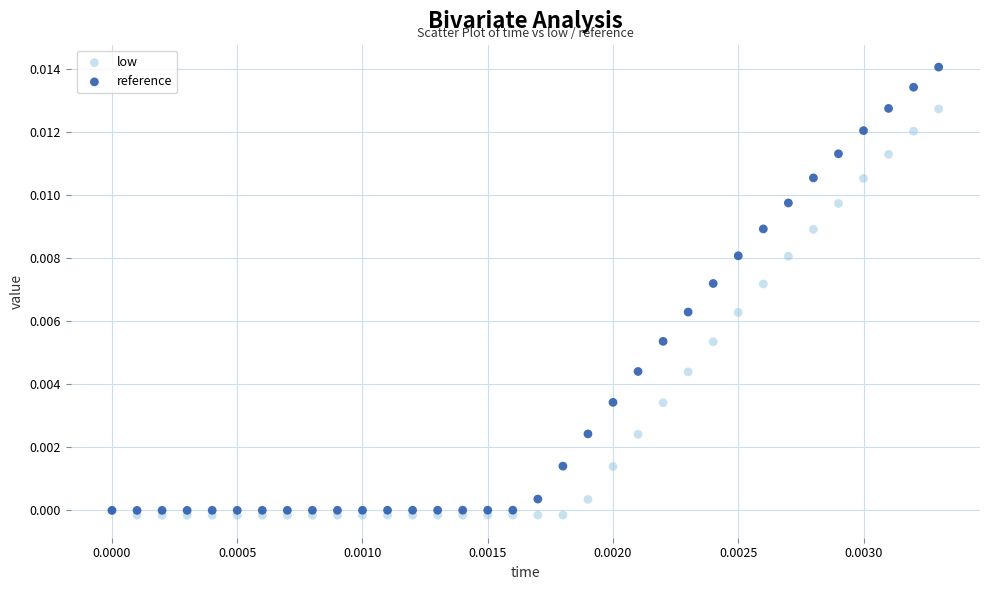

What are all the series names shown in the legend?

low, reference